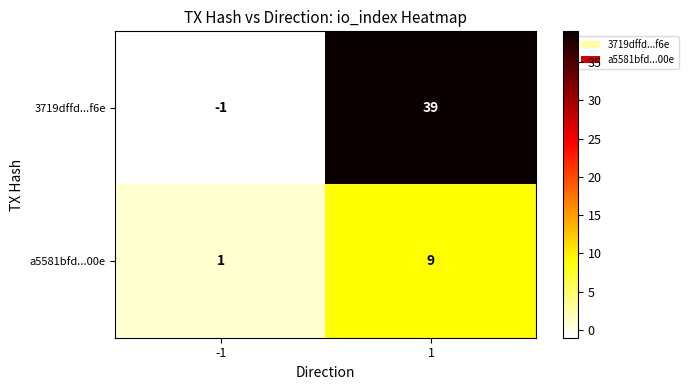

Which series has the largest total across all categories?

3719dffd...f6e